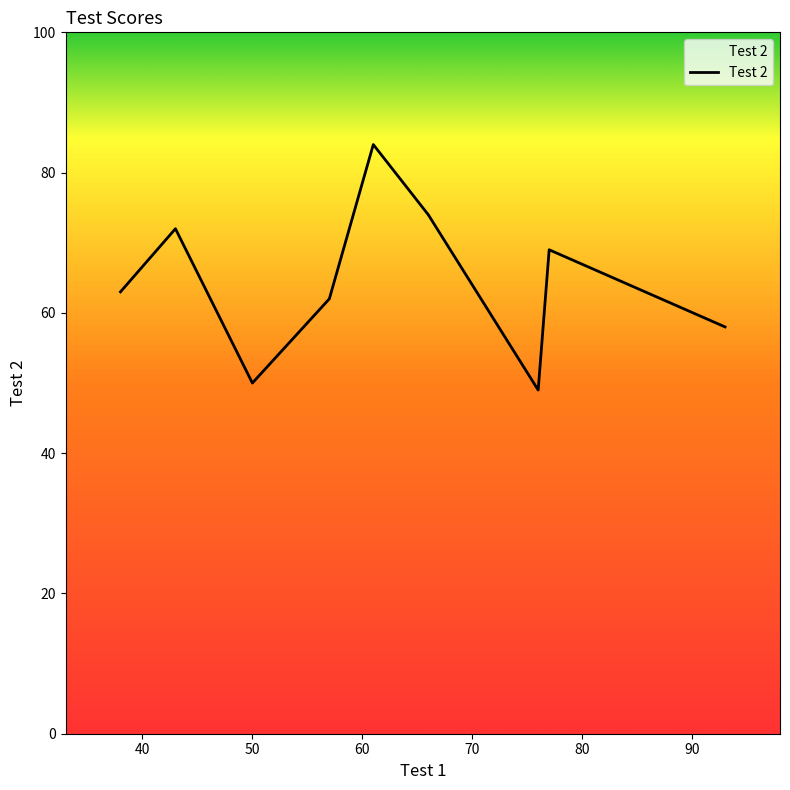

What is the difference between the maximum and minimum values?

35